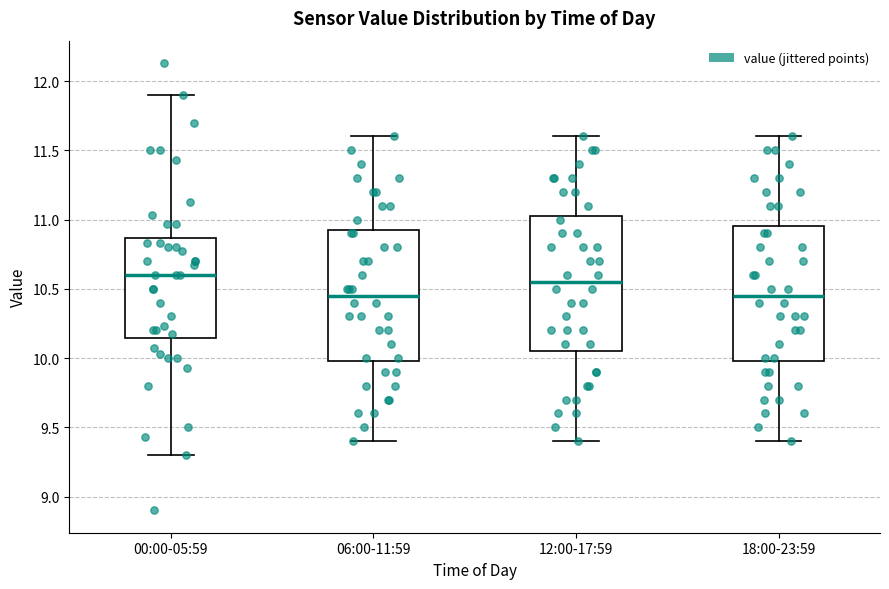

Reading left to right, transcribe this box plot: for each box, give where its median line is, the range the box spans, and where its two whiskers end, as read against the y-axis. The values are not printed on the chart, so give them approximately, as read against the axis.

00:00-05:59: median 10.60, box 10.15 to 10.85, whiskers 9.30 to 11.90
06:00-11:59: median 10.45, box 10.00 to 10.95, whiskers 9.40 to 11.60
12:00-17:59: median 10.55, box 10.05 to 11.05, whiskers 9.40 to 11.60
18:00-23:59: median 10.45, box 10.00 to 10.95, whiskers 9.40 to 11.60